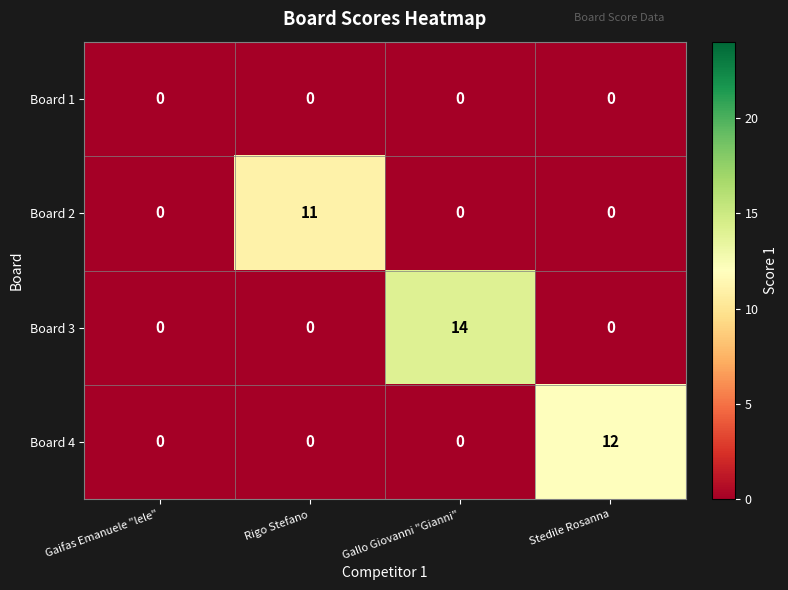

At how many categories does at least one series exceed 8?

3